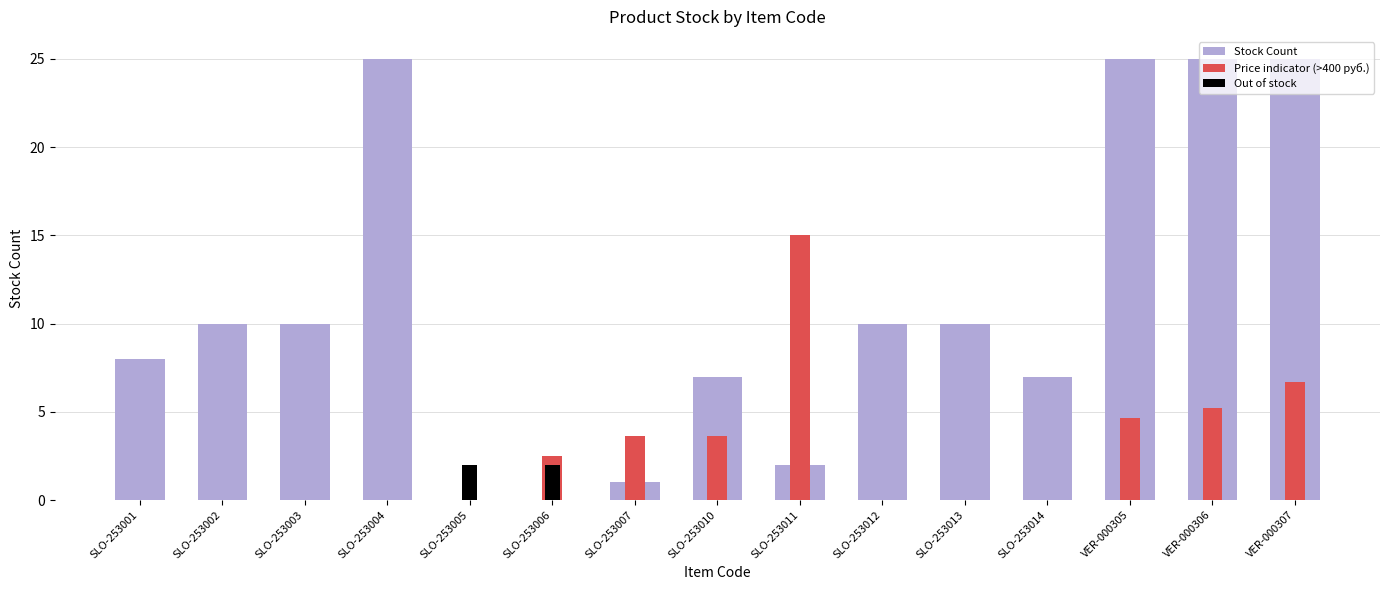

Rank the series by their maximum value, from highest to lowest.

Stock Count, Price indicator (>400 руб.), Out of stock